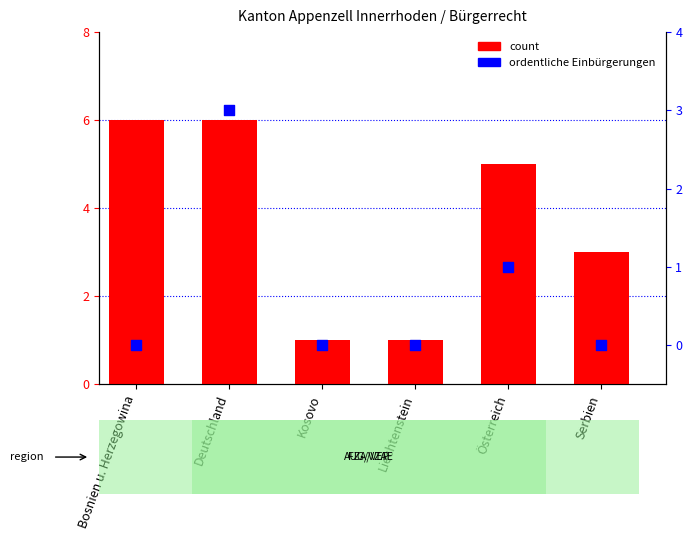

At how many categories does at least one series exceed 4?

3